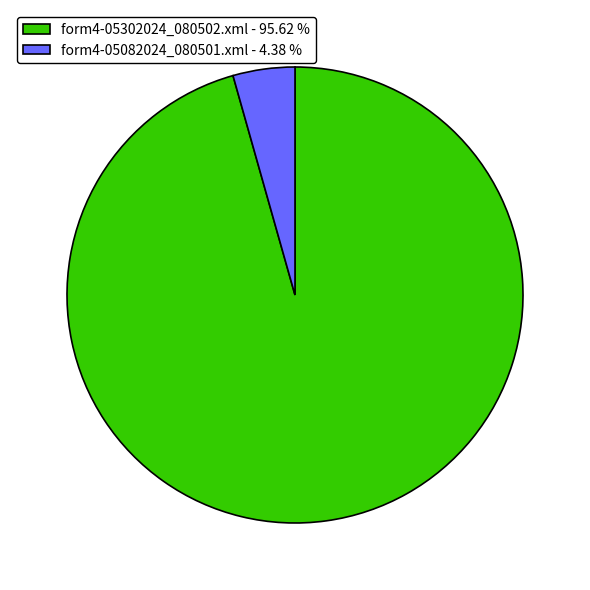

Is the sum of form4-05302024_080502.xml - 95.62 % and form4-05082024_080501.xml - 4.38 % greater than half?

Yes